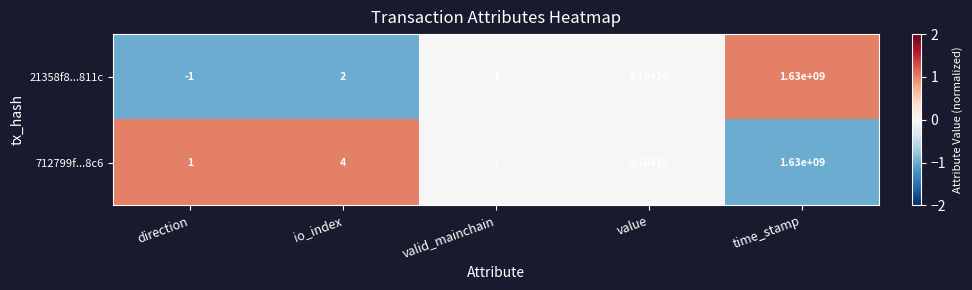

Where does the 21358f8...811c series first go above 1?

io_index